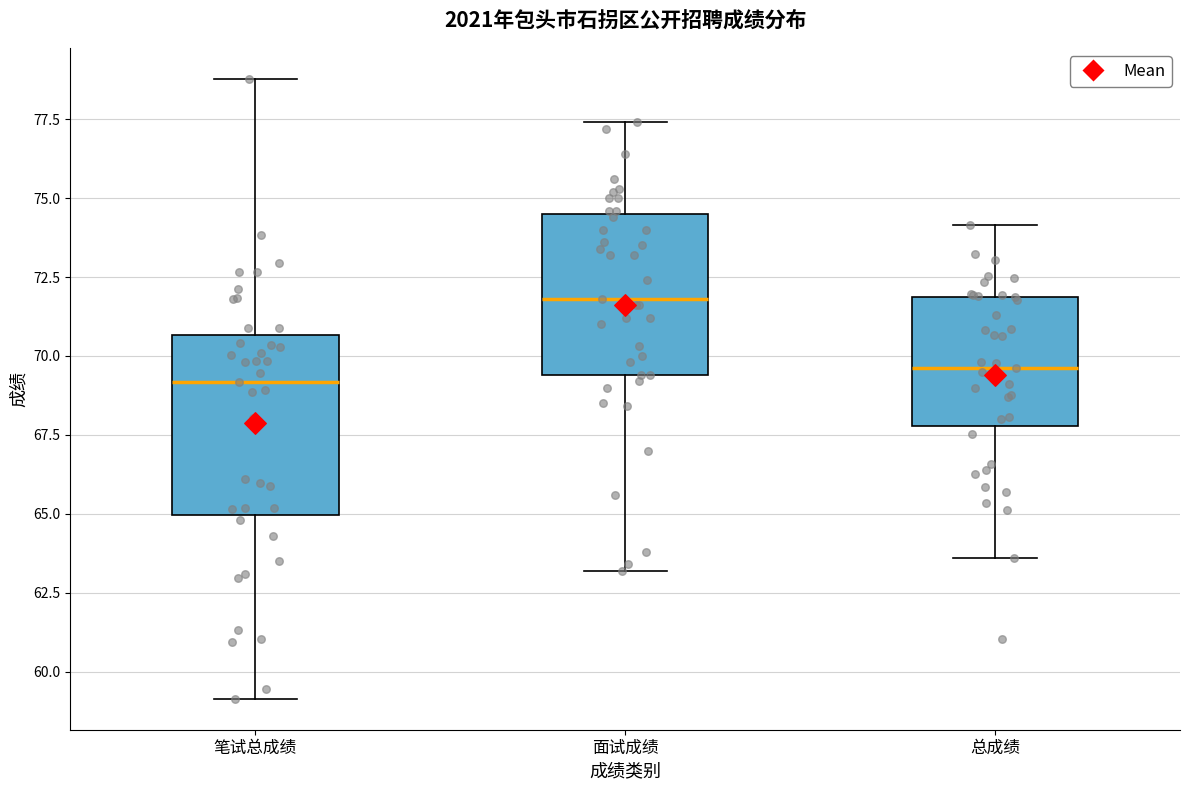

Where is the upper edge of the box for 总成绩 on the y-axis? The values are not printed on the chart, so give them approximately, as read against the axis.

72.0